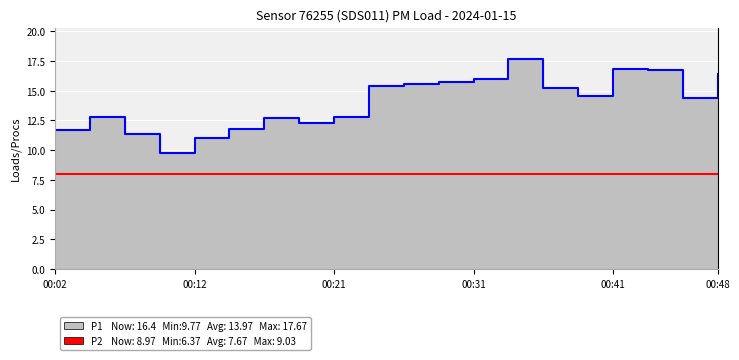

How many points are higher than both their immediate neighbors (excluding endpoints)?

4